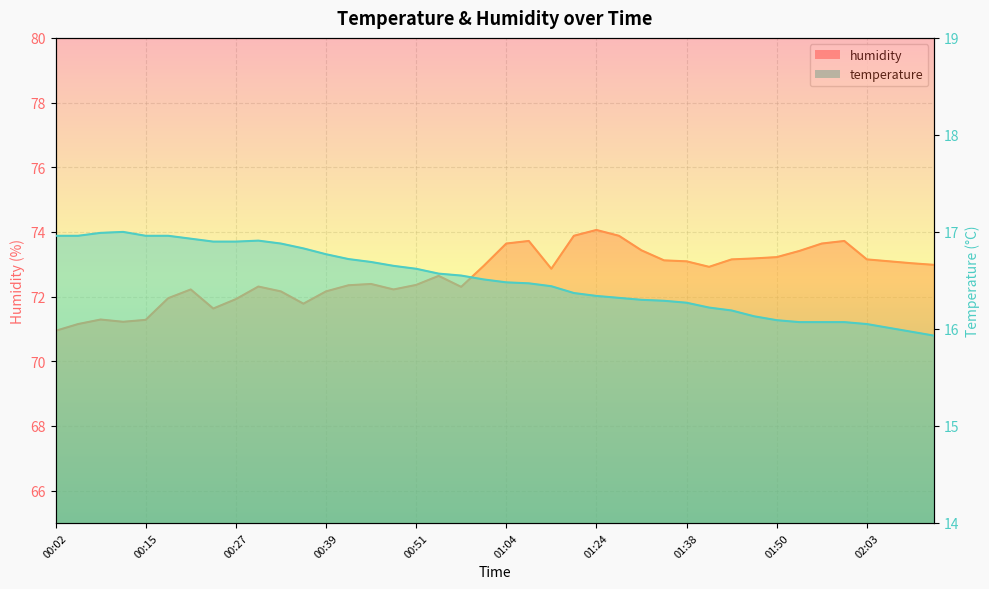

True or false: humidity has a value of 73.2 at 01:50.

True